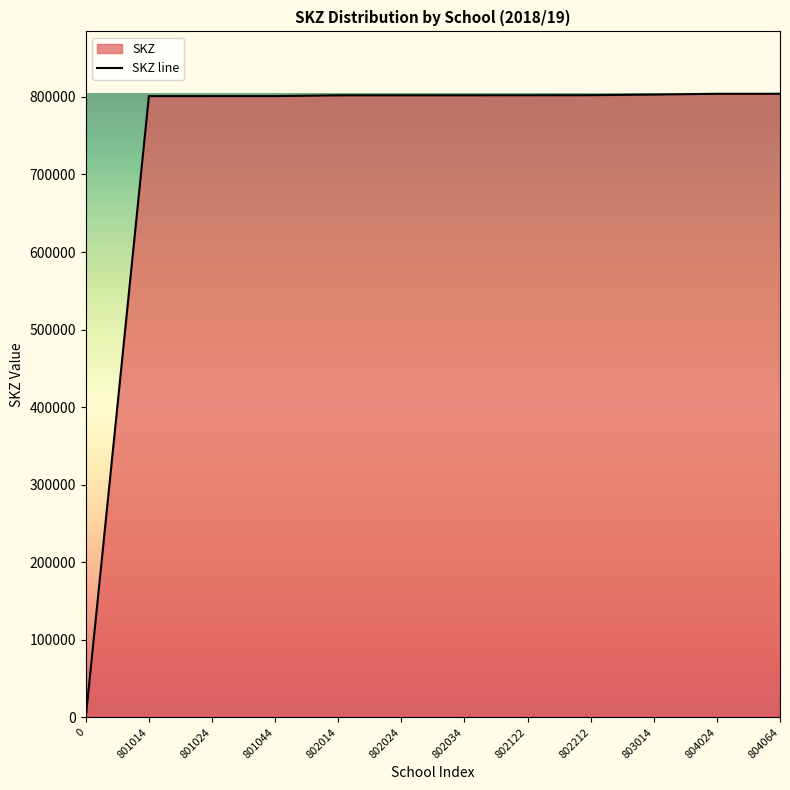

Reading left to right, transcribe all the data shown in this chart.

0	801014	801024	801044	802014	802024	802034	802122	802212	803014	804024	804064